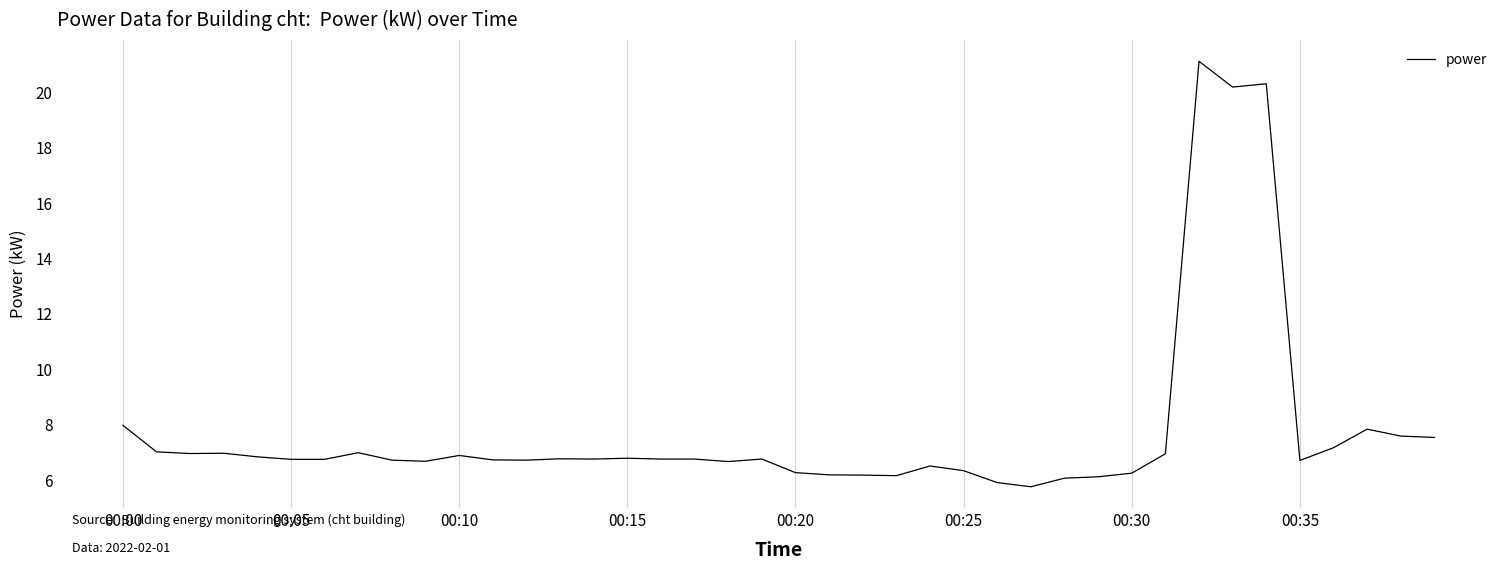

What is the greatest value displayed?

21.1